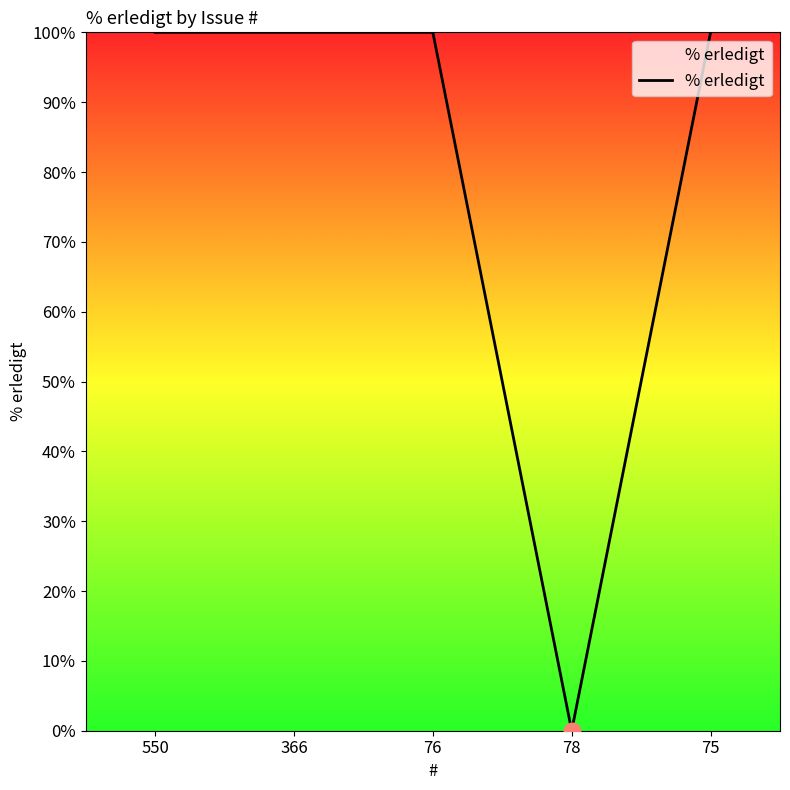

What is the sum of the values at 550 and 75?

200